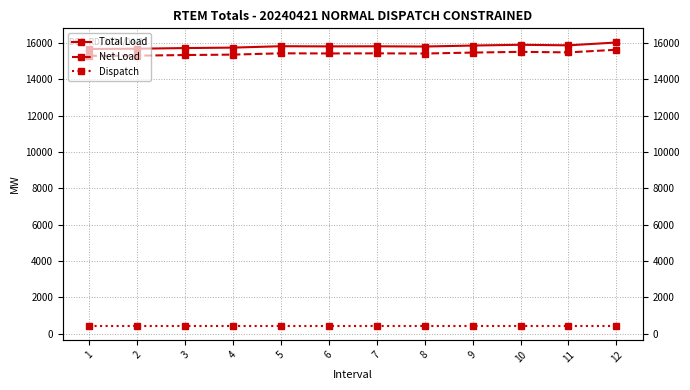

At how many categories does at least one series exceed 4002?

12